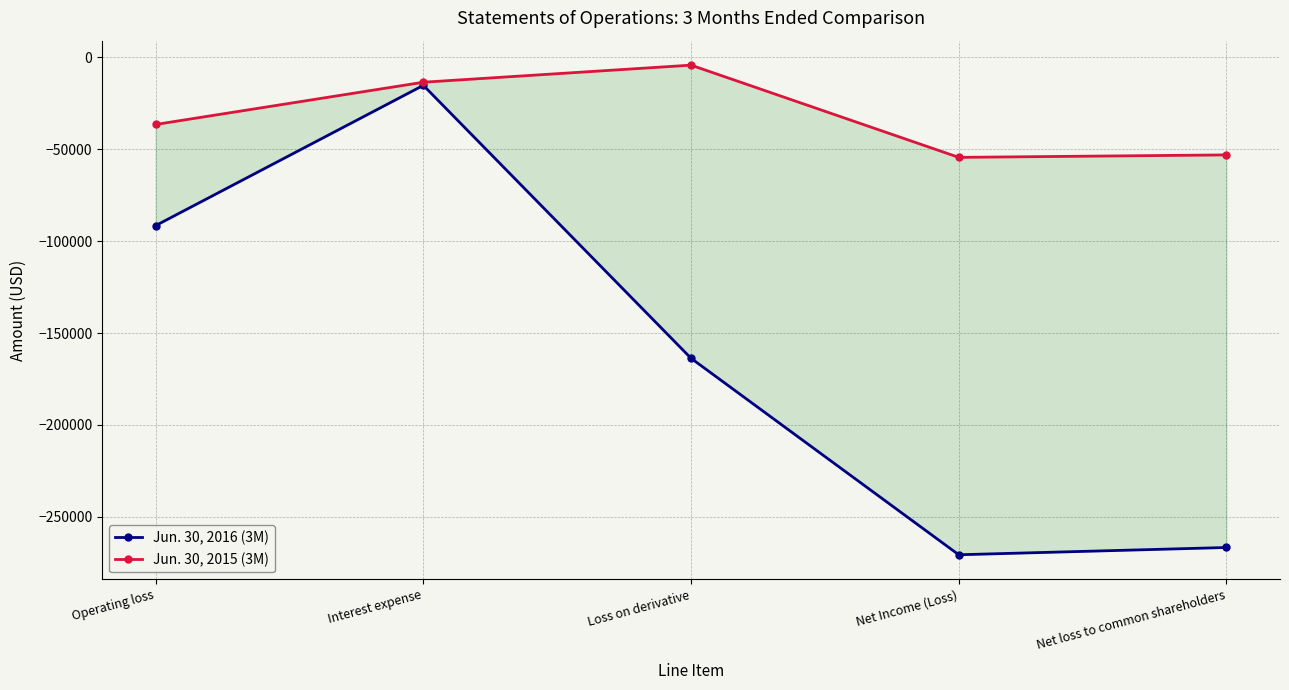

Is the value of Jun. 30, 2016 (3M) at Net loss to common shareholders greater than the value of Jun. 30, 2015 (3M) at Net loss to common shareholders?

No